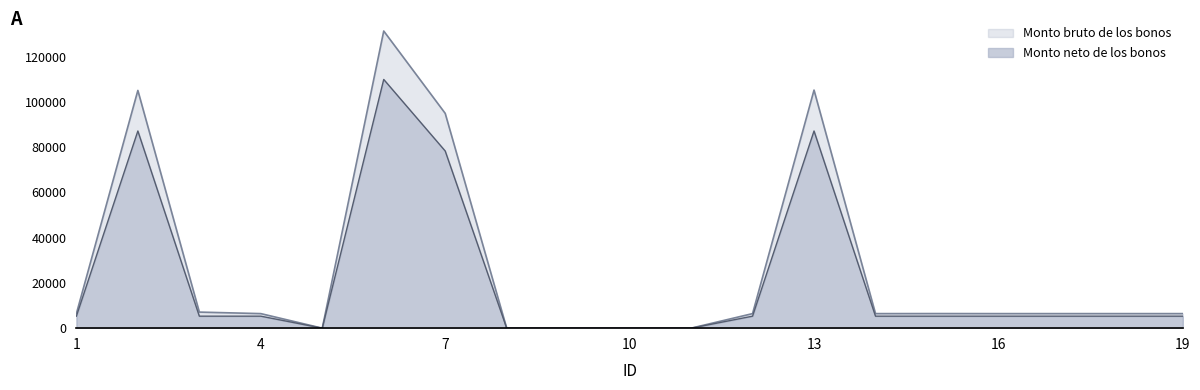

How many interior local peaks does the Monto bruto de los bonos series have?

4